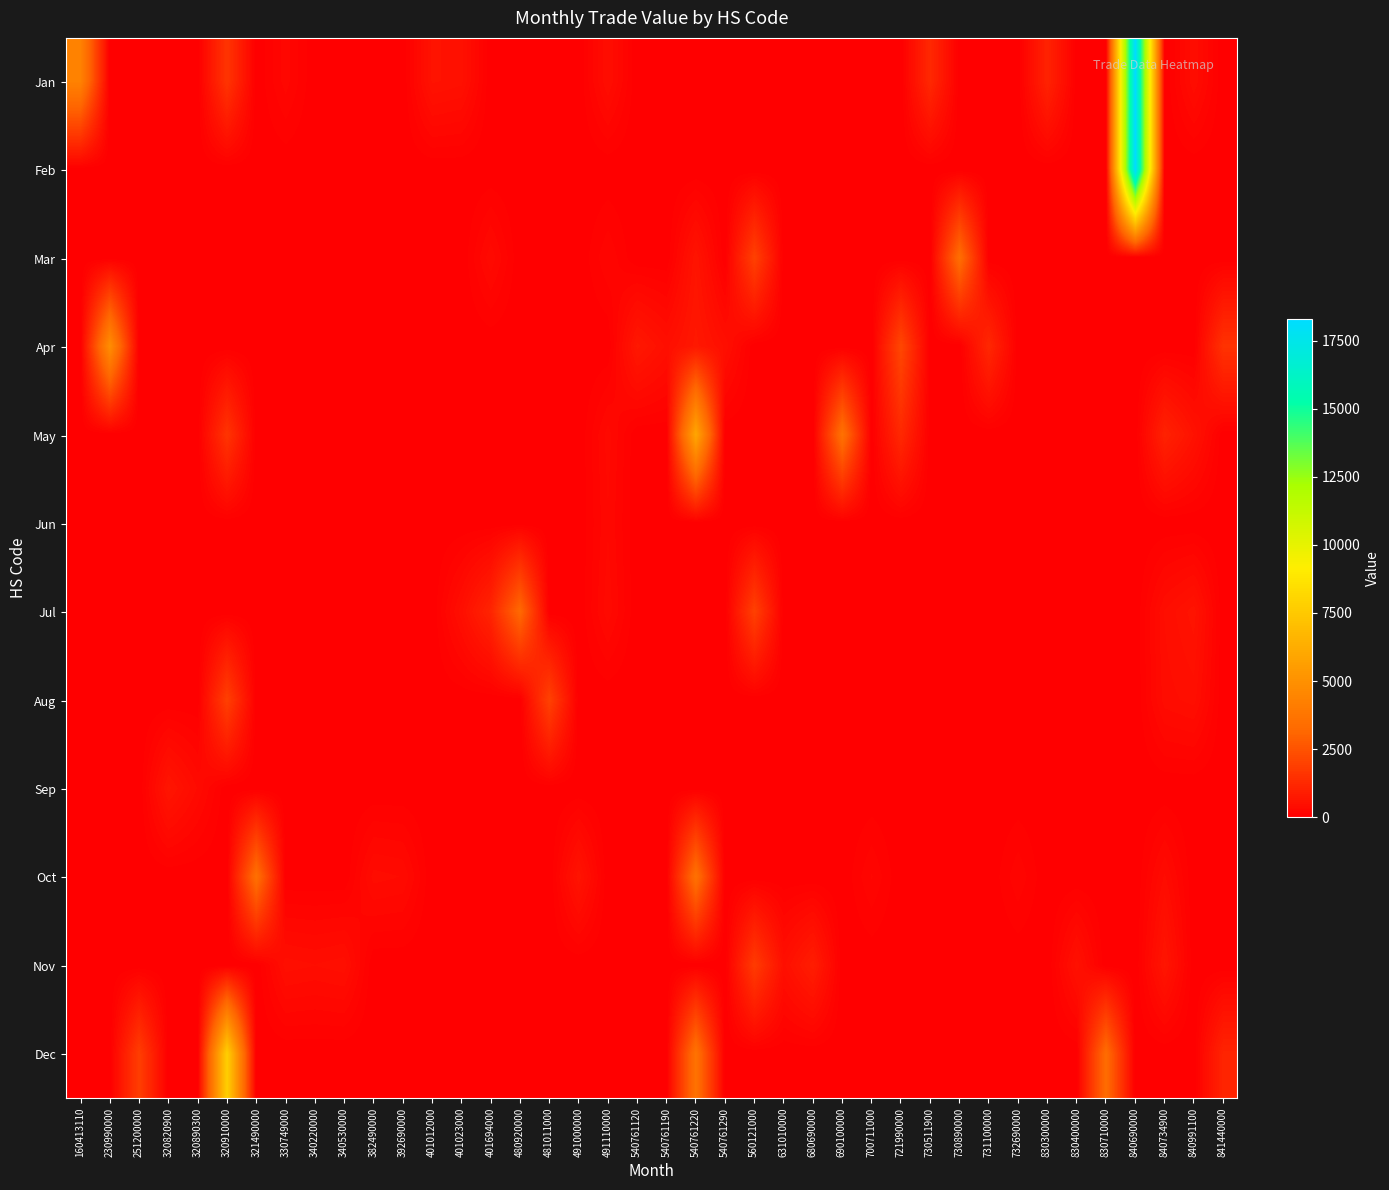

Which label corresponds to the largest value in the chart?

840690000